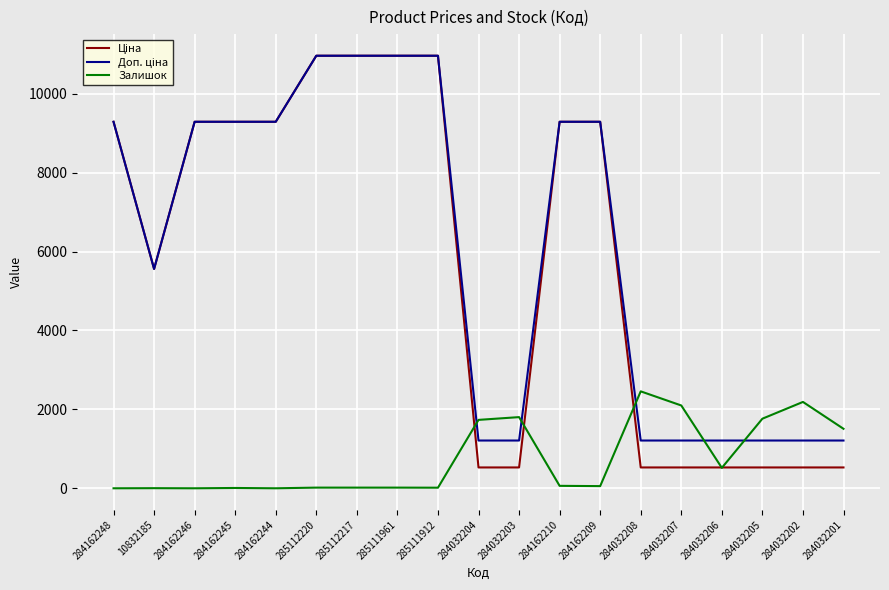

True or false: Залишок has a value of 62.0 at 284162210.

True